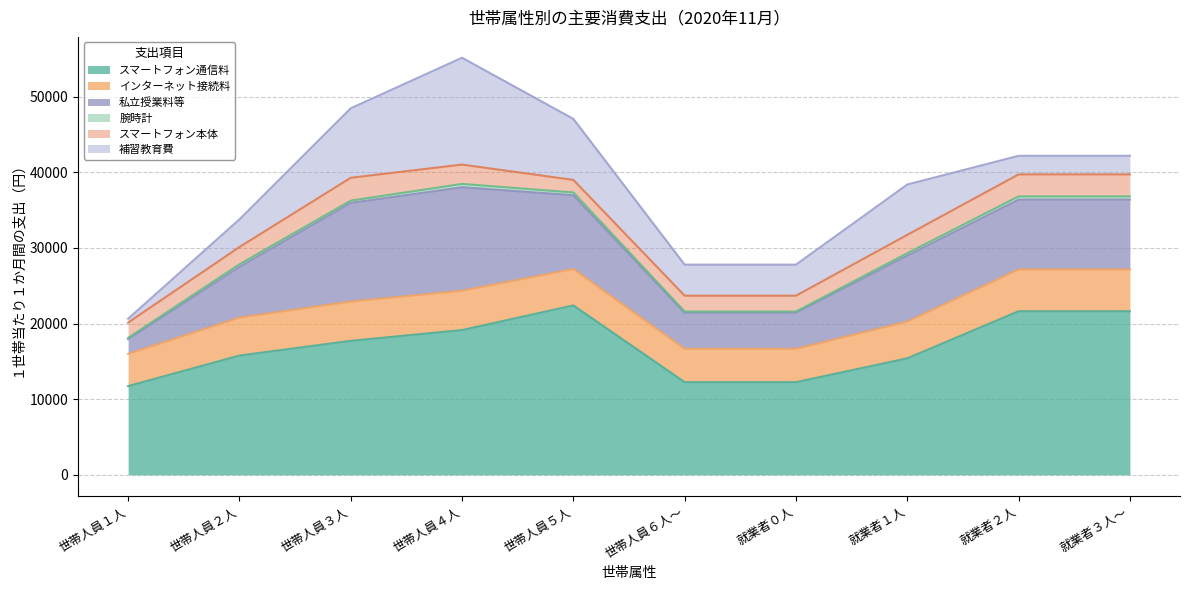

List the labels in order of 私立授業料等 value, largest first.

世帯人員４人, 世帯人員３人, 世帯人員５人, 就業者２人, 就業者３人～, 就業者１人, 世帯人員２人, 世帯人員６人～, 就業者０人, 世帯人員１人